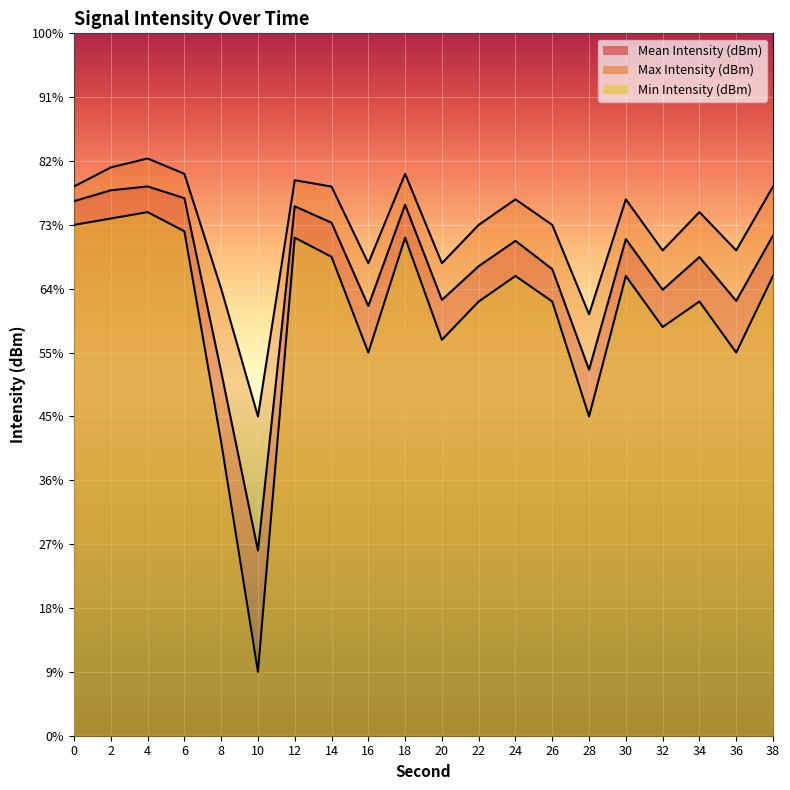

What are all the series names shown in the legend?

Mean Intensity (dBm), Max Intensity (dBm), Min Intensity (dBm)